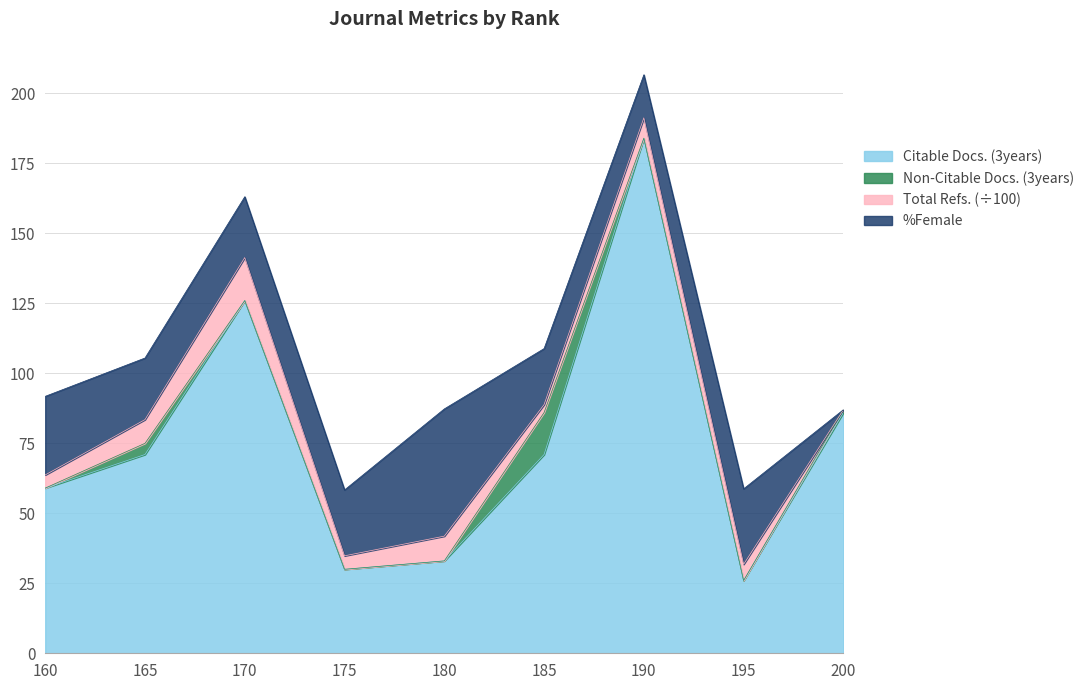

What is the maximum value for Citable Docs. (3years)?

184.0